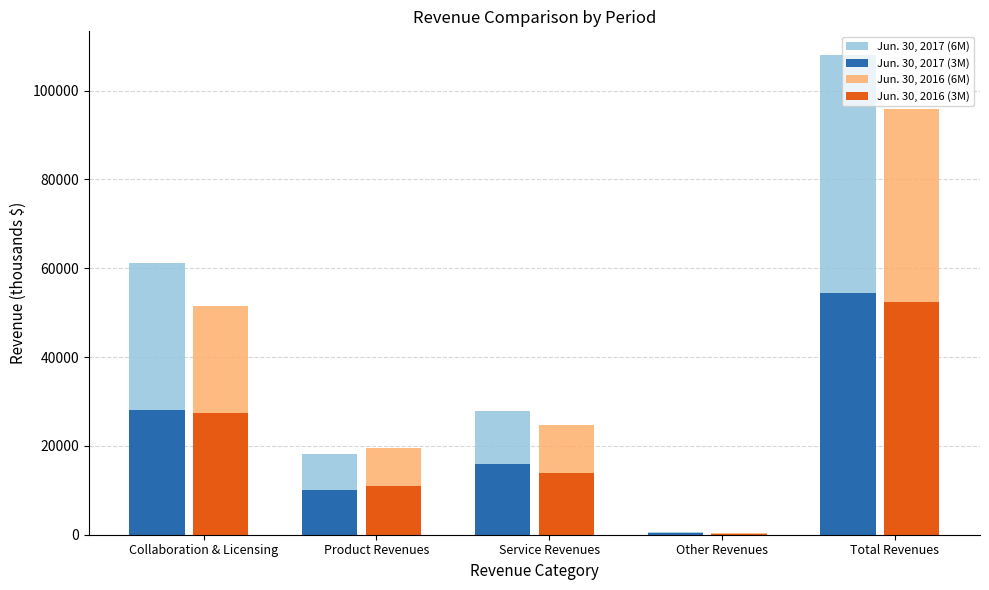

Which category has the highest value in the Jun. 30, 2017 (3M) series?

Total Revenues